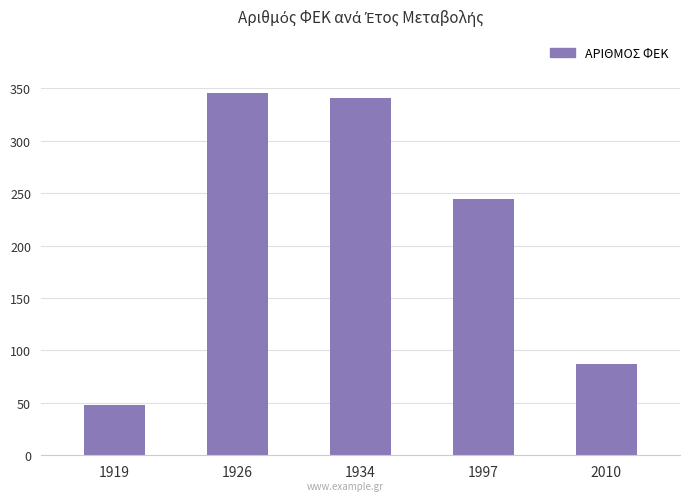

The value at 1934 is 341. True or false?

True